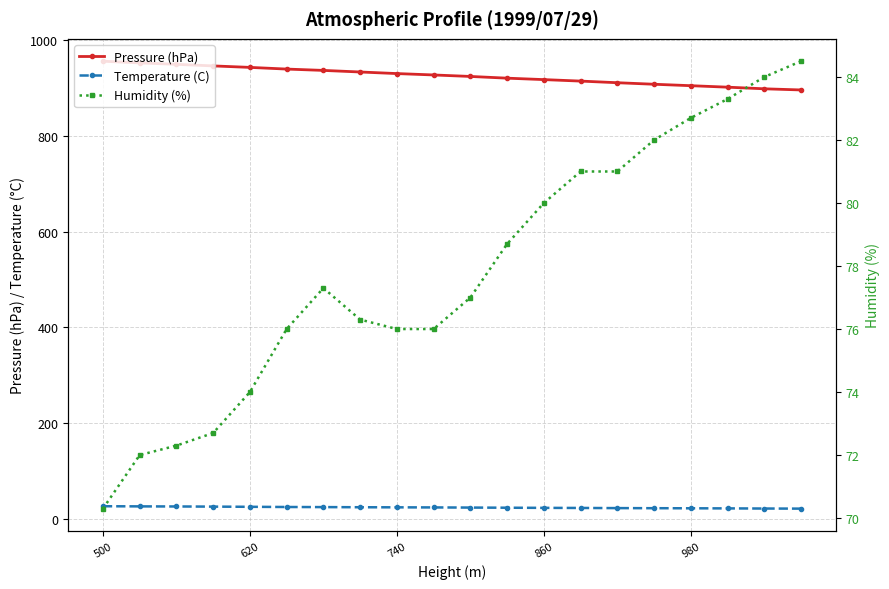

What position from the left is 740?

9